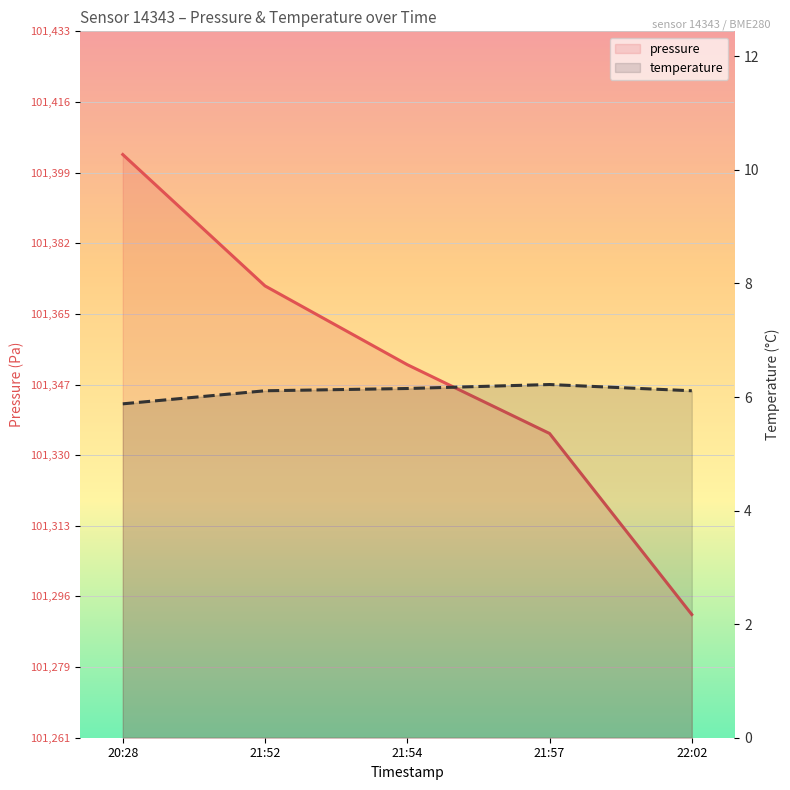

At which category is the sum across all series the highest?

20:28